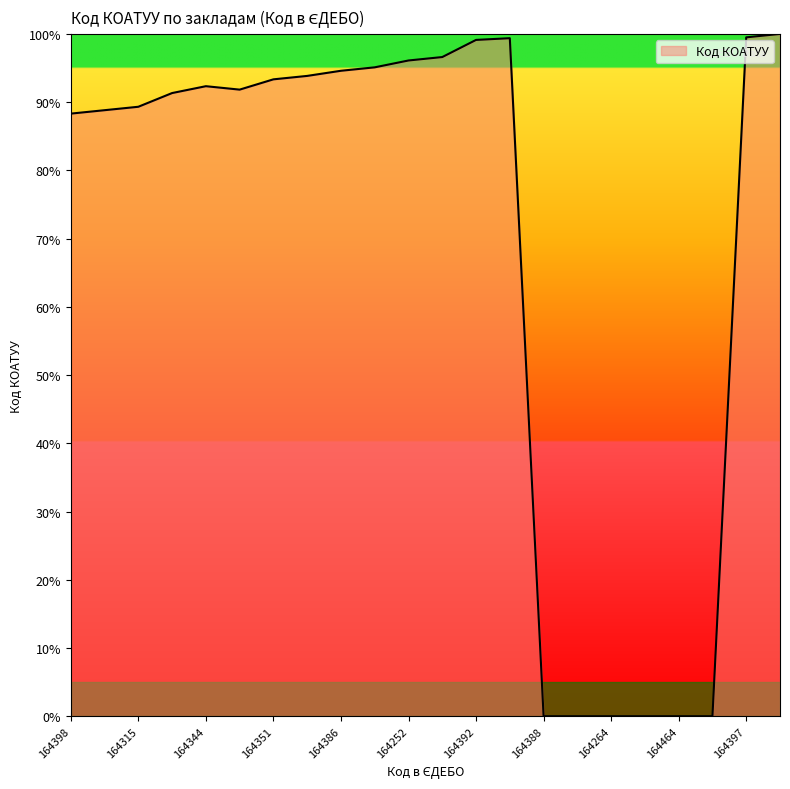

What is the difference between the maximum and minimum values?

100.0